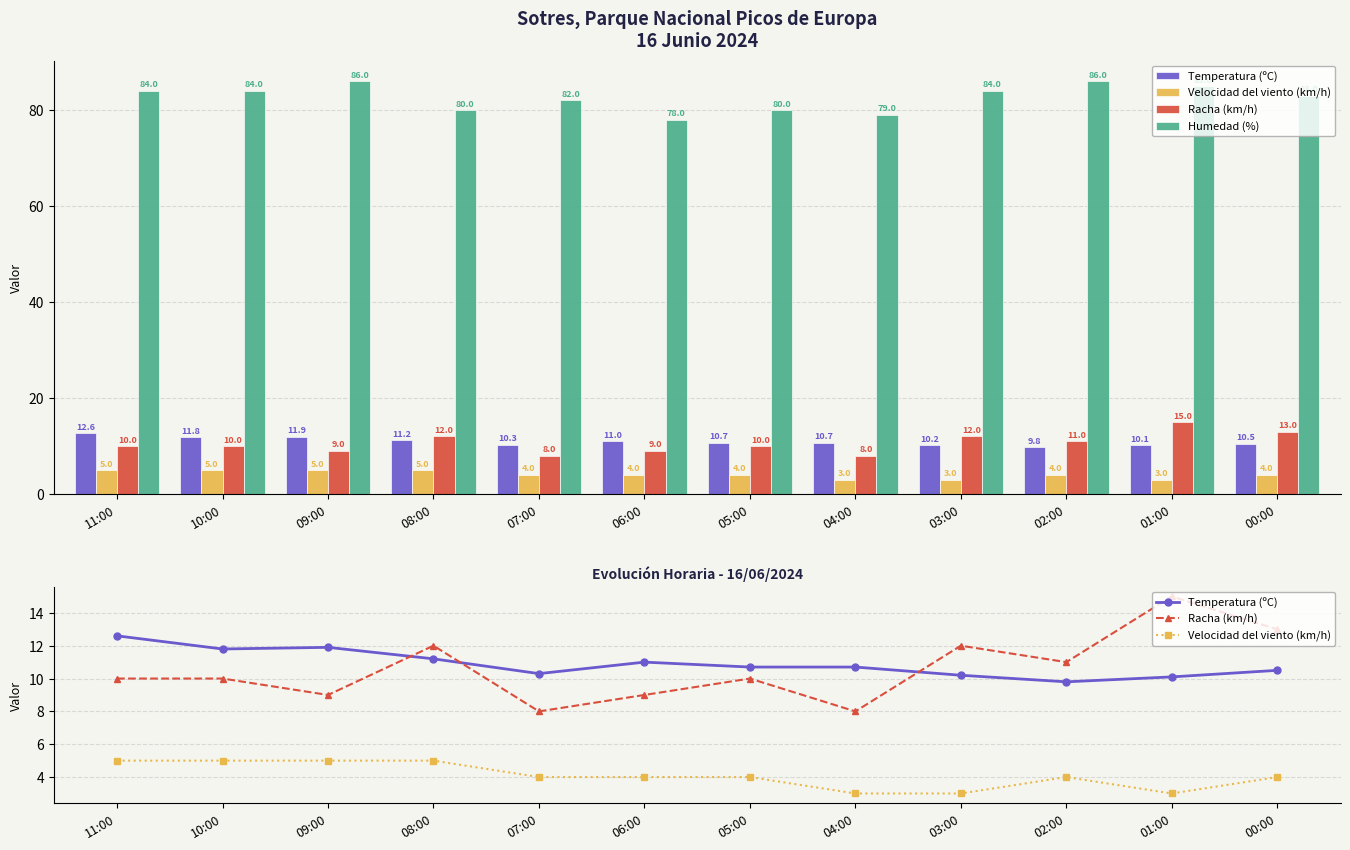

How many values in the Racha (km/h) series are below 10?

4